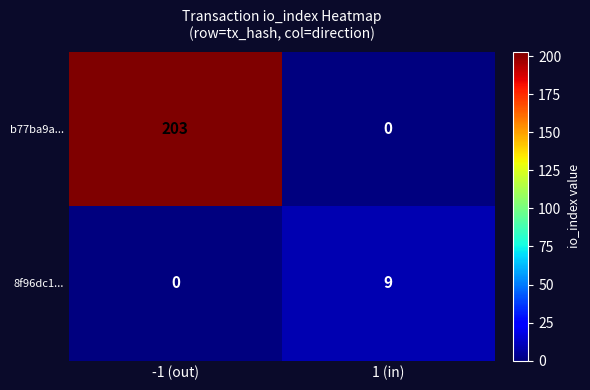

Rank the series at 1 (in) from lowest to highest value.

b77ba9a..., 8f96dc1...